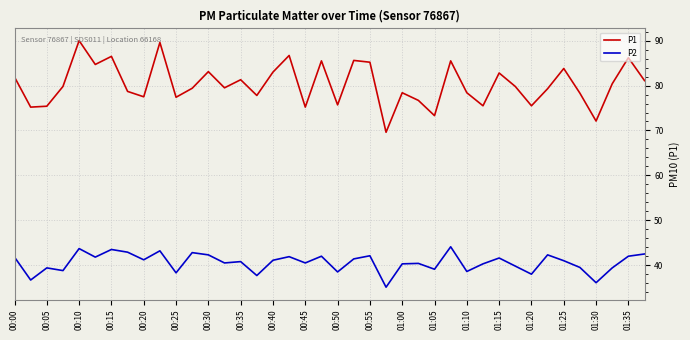

Which series has the largest total across all categories?

P1